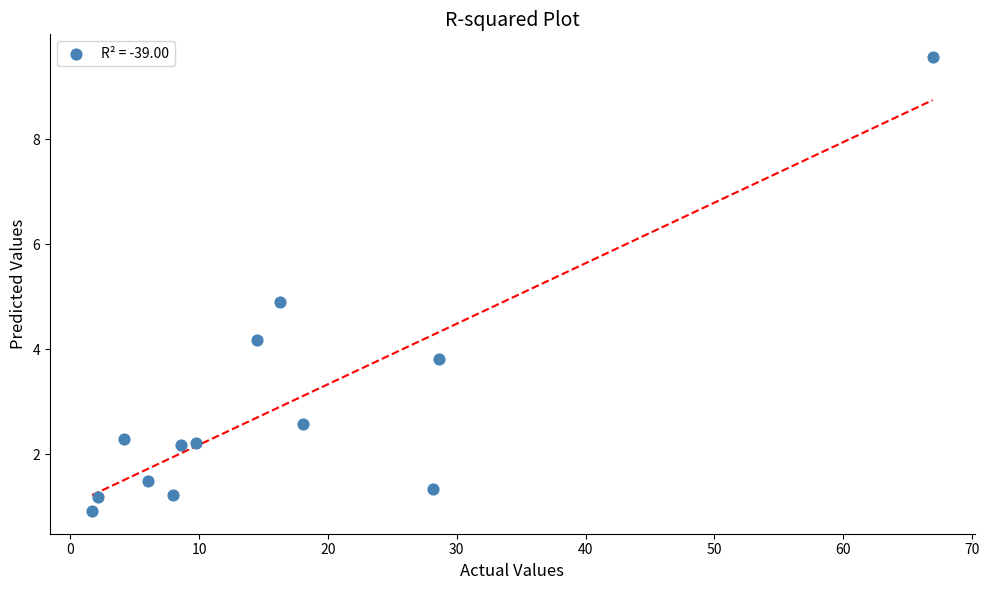

What is the range of Y values (max minus min)?

8.6